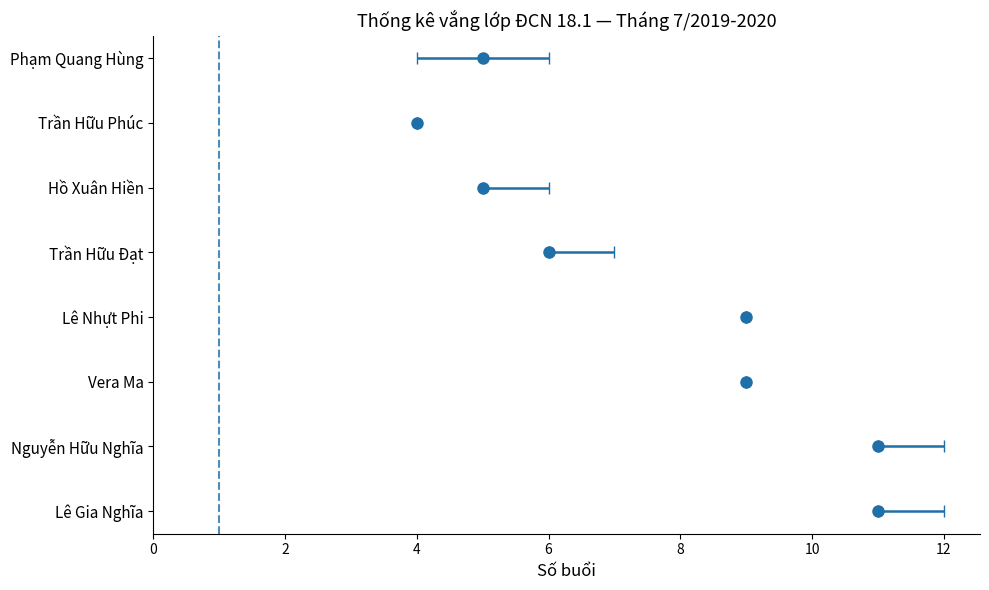

Reading left to right, what are all the values shown in this chart?

K (Vắng không phép): Lê Gia Nghĩa=11	Nguyễn Hữu Nghĩa=11	Vera Ma=9	Lê Nhựt Phi=9	Trần Hữu Đạt=6	Hồ Xuân Hiền=5	Trần Hữu Phúc=4	Phạm Quang Hùng=5
P (Vắng có phép): Lê Gia Nghĩa=0	Nguyễn Hữu Nghĩa=0	Vera Ma=0	Lê Nhựt Phi=0	Trần Hữu Đạt=0	Hồ Xuân Hiền=0	Trần Hữu Phúc=0	Phạm Quang Hùng=1
T (Trễ): Lê Gia Nghĩa=1	Nguyễn Hữu Nghĩa=1	Vera Ma=0	Lê Nhựt Phi=0	Trần Hữu Đạt=1	Hồ Xuân Hiền=1	Trần Hữu Phúc=0	Phạm Quang Hùng=1